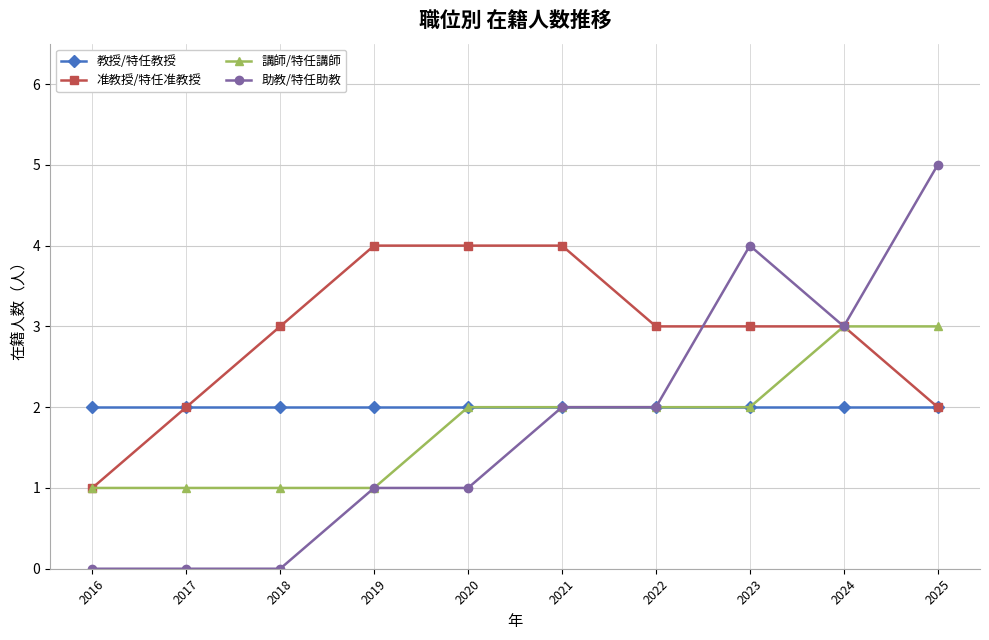

Count the number of categories in the chart.

10